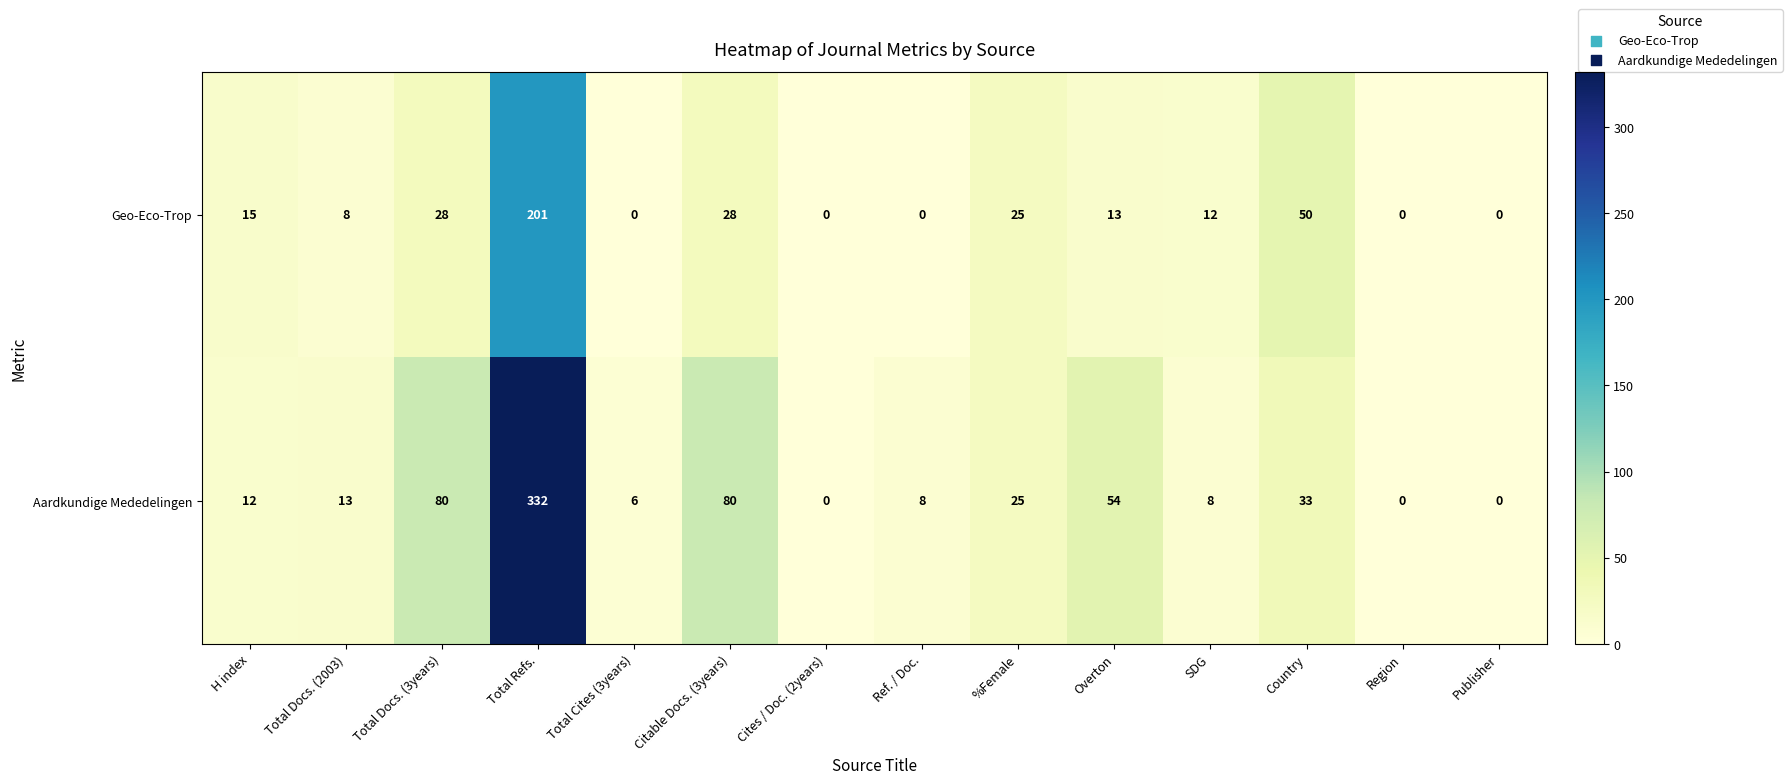

What is the approximate value of Aardkundige Mededelingen at Total Cites (3years)?

6